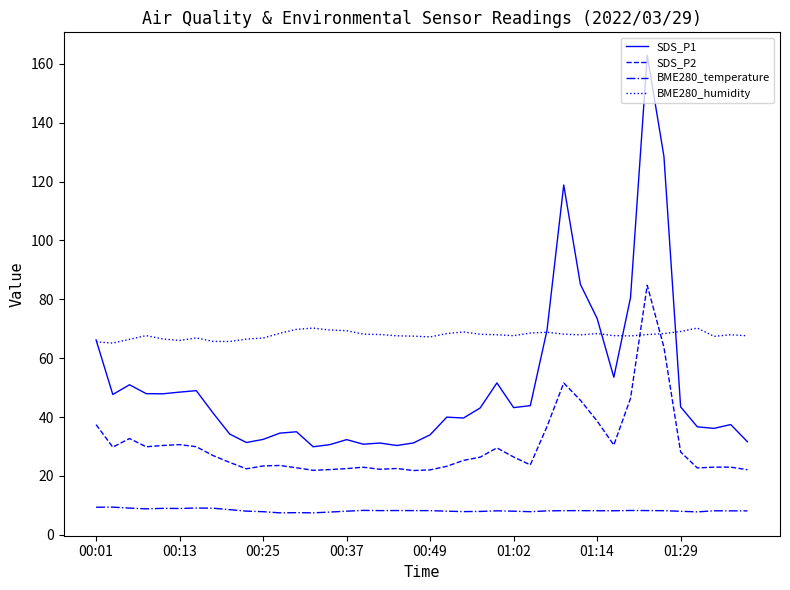

Which series has the widest spread of values?

SDS_P1